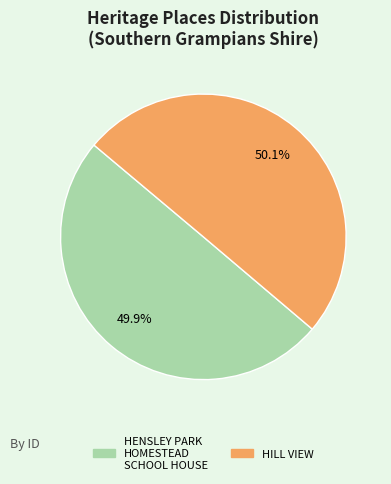

What is the ratio of the value at HENSLEY PARK HOMESTEAD SCHOOL HOUSE to the value at HILL VIEW?

1.0